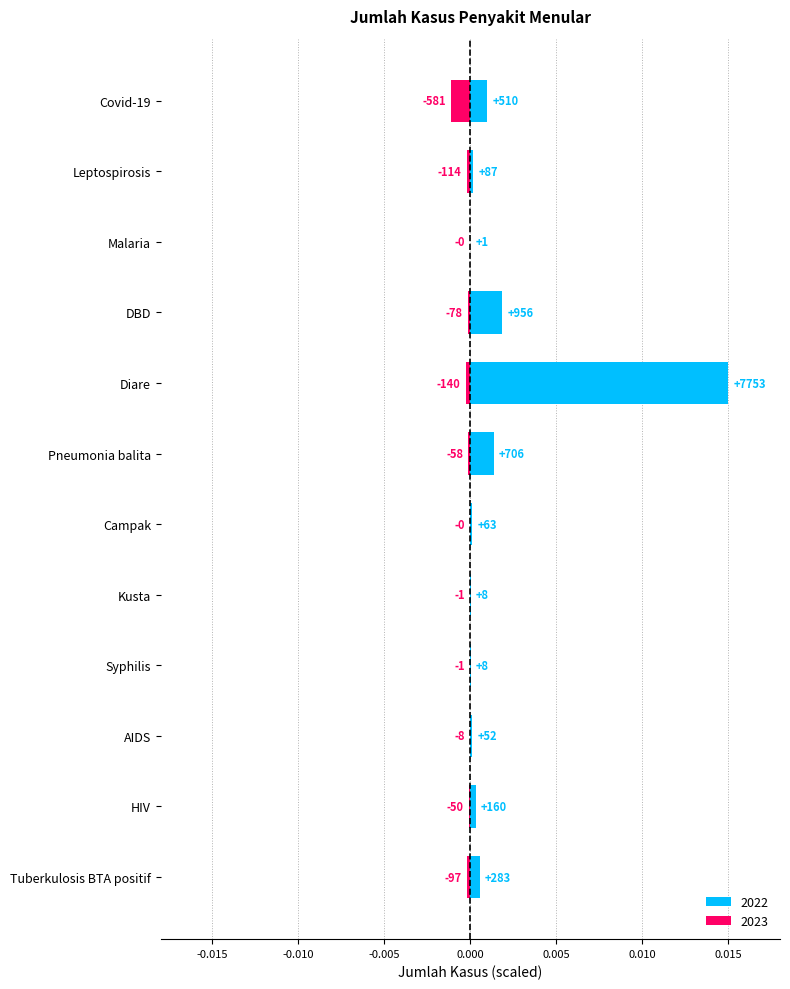

Reading right to left, extract all data points from this chart.

2022: Covid-19=0.0	Leptospirosis=0.0	Malaria=0.0	DBD=0.0	Diare=0.0	Pneumonia balita=0.0	Campak=0.0	Kusta=0.0	Syphilis=0.0	AIDS=0.0	HIV=0.0	Tuberkulosis BTA positif=0.0
2023: Covid-19=-0.0	Leptospirosis=-0.0	Malaria=0.0	DBD=-0.0	Diare=-0.0	Pneumonia balita=-0.0	Campak=0.0	Kusta=-0.0	Syphilis=-0.0	AIDS=-0.0	HIV=-0.0	Tuberkulosis BTA positif=-0.0